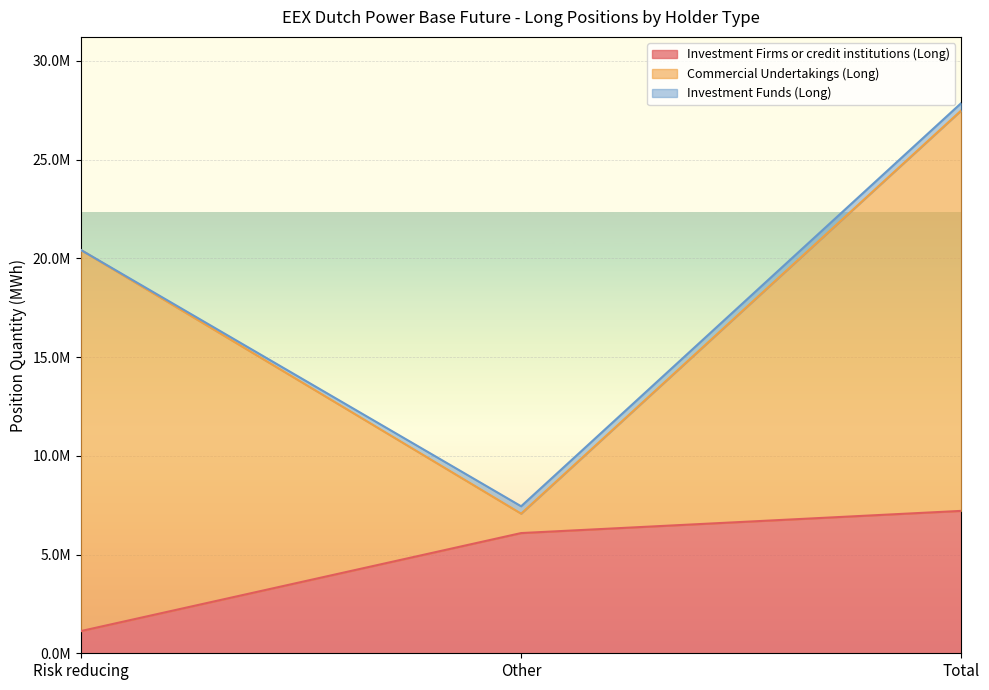

Does the chart display data point markers on the line(s)?

No